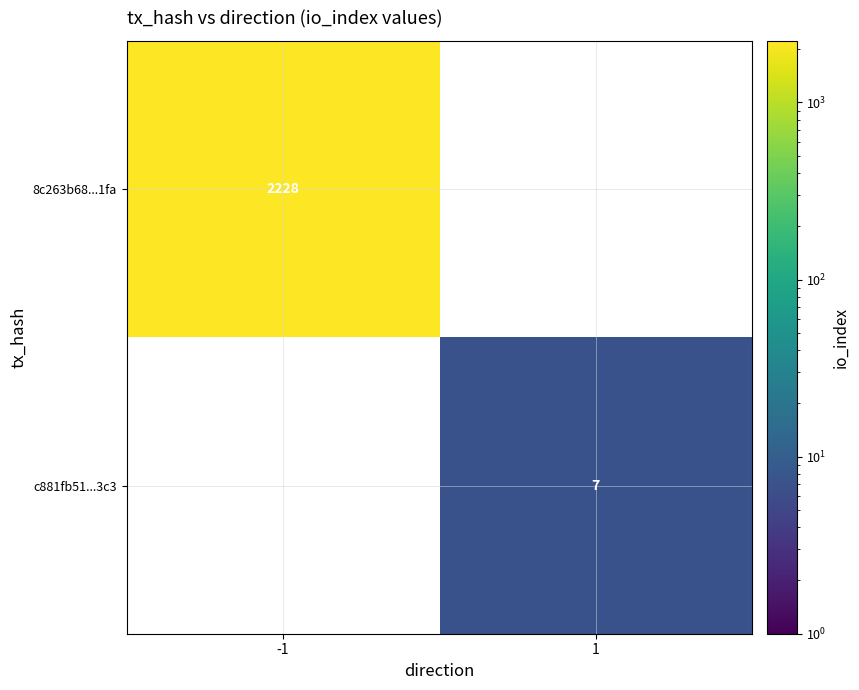

What is the greatest value displayed?

2228